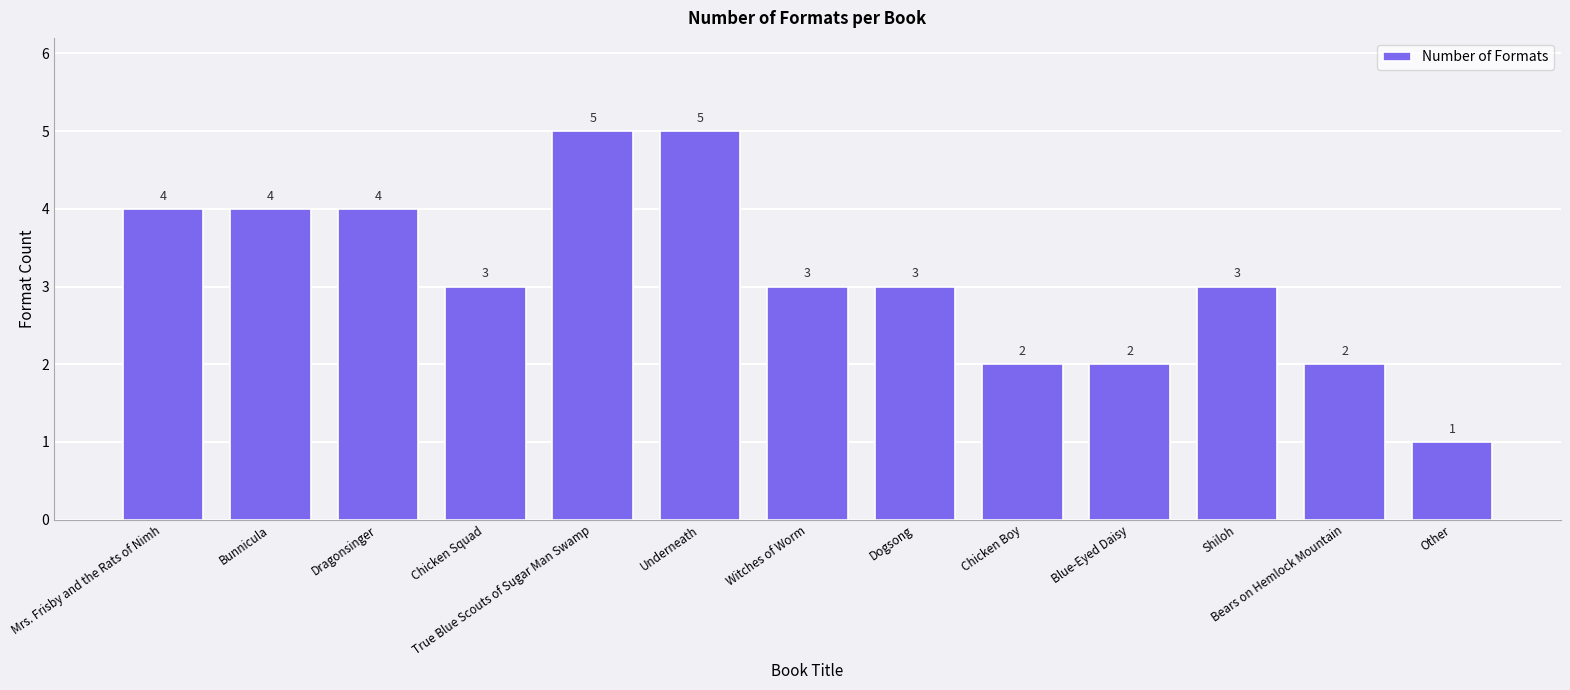

Reading left to right, transcribe all the data shown in this chart.

Mrs. Frisby and the Rats of Nimh=4	Bunnicula=4	Dragonsinger=4	Chicken Squad=3	True Blue Scouts of Sugar Man Swamp=5	Underneath=5	Witches of Worm=3	Dogsong=3	Chicken Boy=2	Blue-Eyed Daisy=2	Shiloh=3	Bears on Hemlock Mountain=2	Other=1